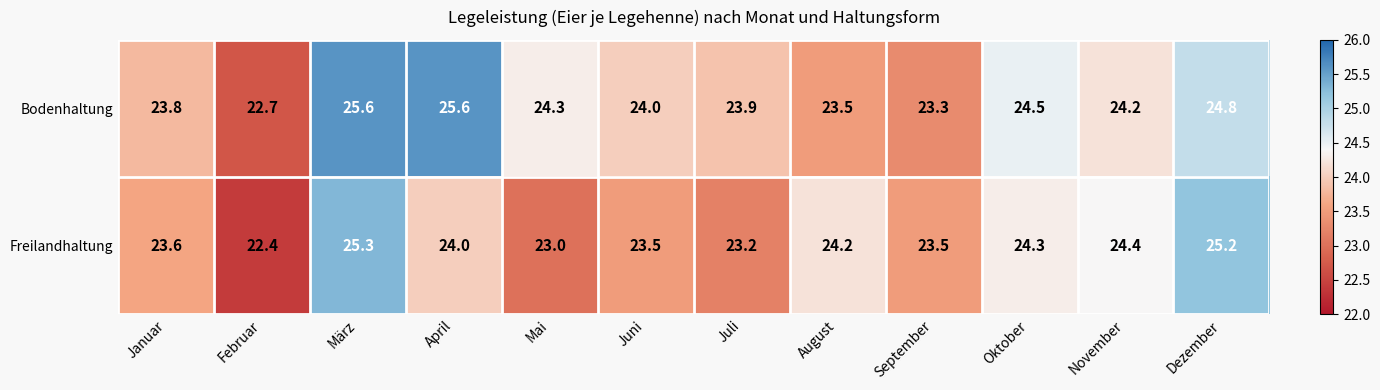

At how many categories does at least one series exceed 23?

11